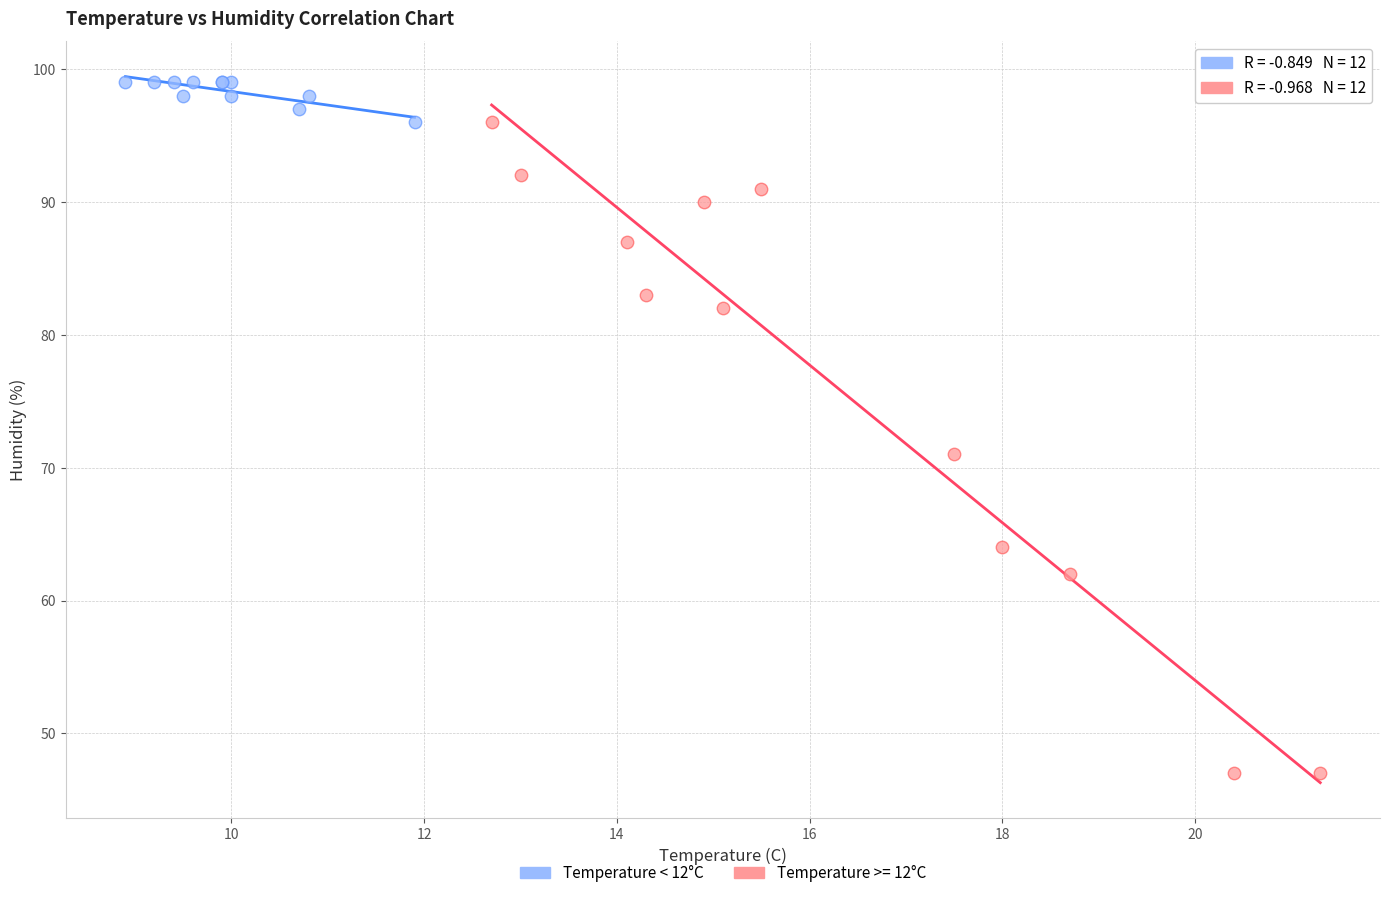

Which series reaches the minimum Y coordinate?

Temperature >= 12°C